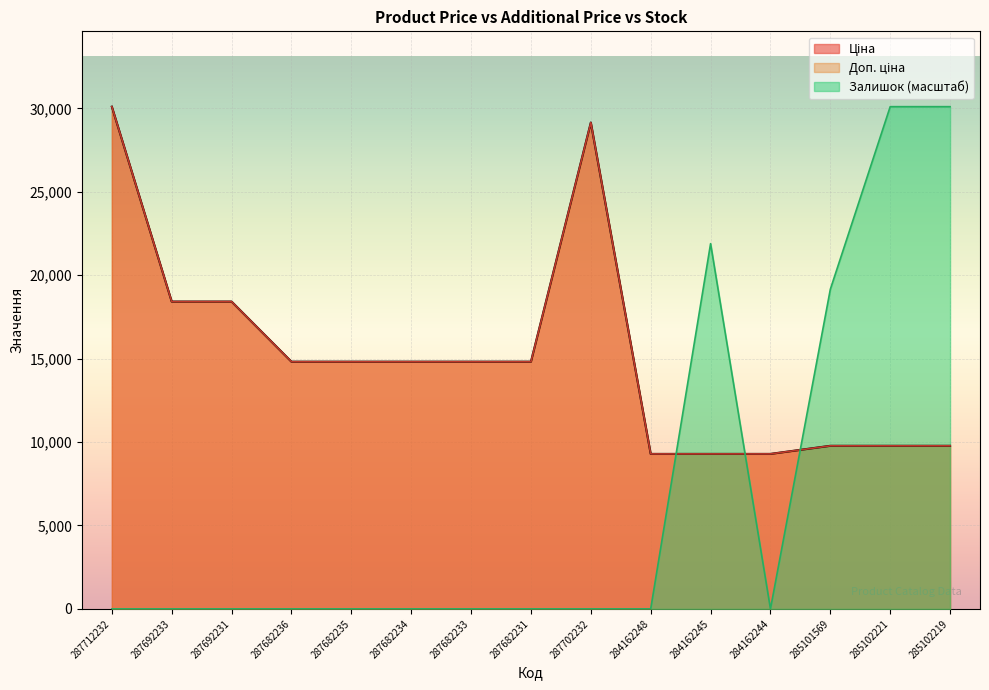

Reading left to right, extract all data points from this chart.

Ціна: 30102.8	18420.9	18420.9	14817.6	14817.6	14817.6	14817.6	14817.6	29152.3	9290.5	9290.5	9290.5	9775.5	9775.5	9775.5
Доп. ціна: 30102.8	18420.9	18420.9	14817.6	14817.6	14817.6	14817.6	14817.6	29152.3	9290.5	9290.5	9290.5	9775.5	9775.5	9775.5
Залишок: 0.0	0.0	0.0	0.0	0.0	0.0	0.0	0.0	0.0	0.0	21892.9	0.0	19156.3	30102.8	30102.8